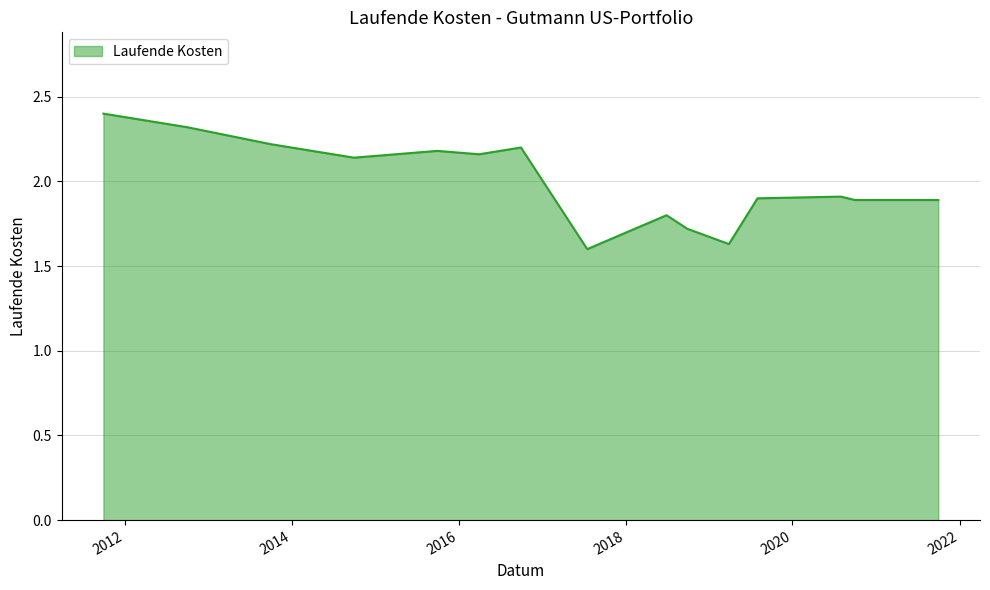

What is the difference between the maximum and minimum values?

0.8